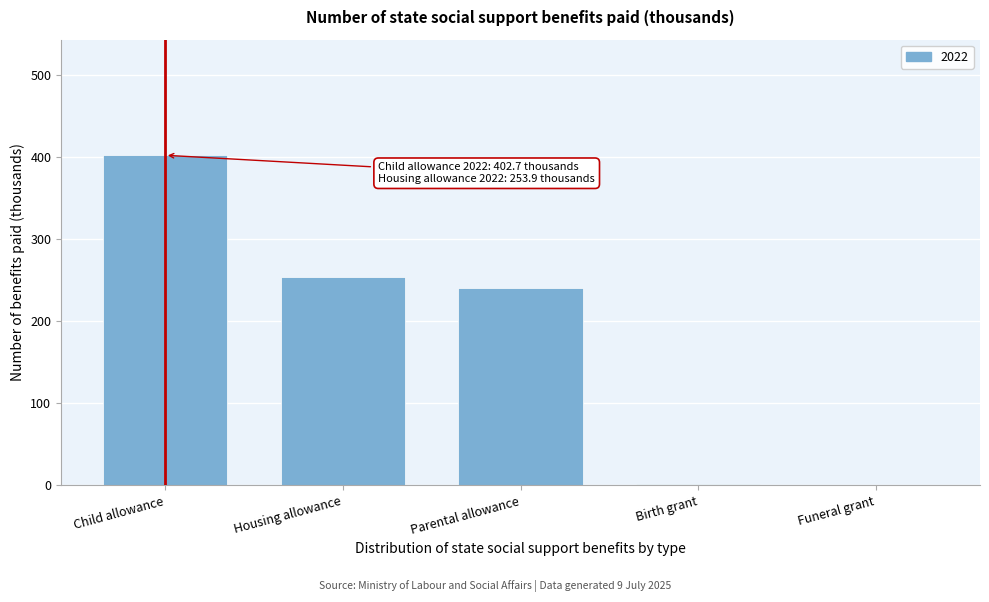

Where is the data nearest to the value 201?

Parental allowance